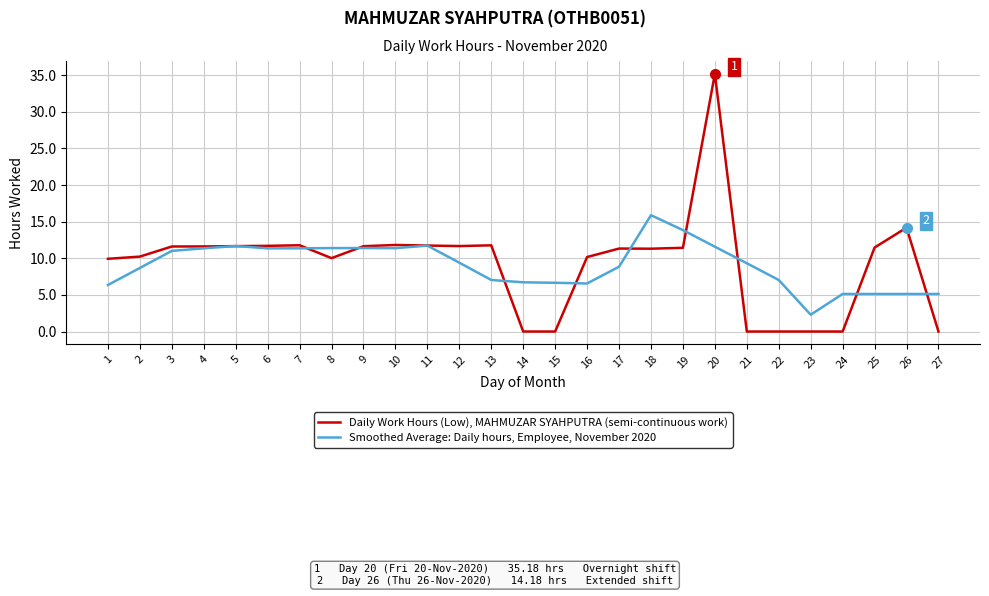

Is the value of Smoothed Average: Daily hours, Employee, November 2020 at 15 greater than the value of Daily Work Hours (Low), MAHMUZAR SYAHPUTRA (semi-continuous work) at 19?

No